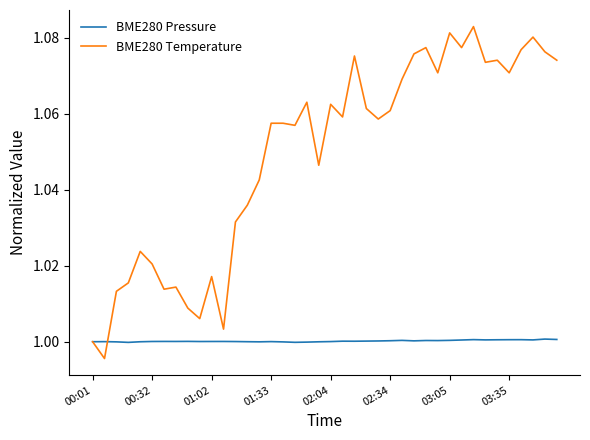

True or false: BME280 Temperature has more than 1 interior local peaks.

True